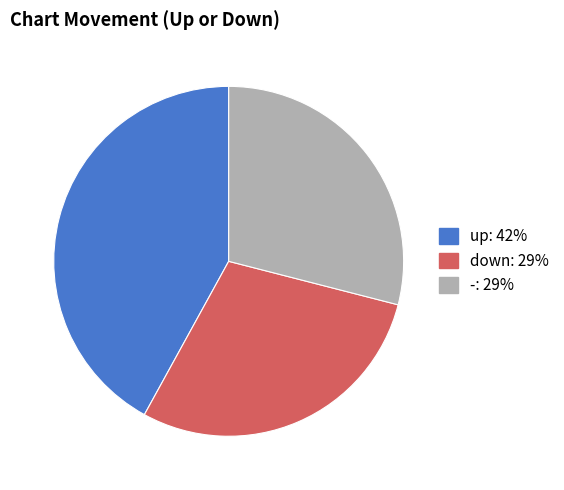

How many segments does this pie chart have?

3